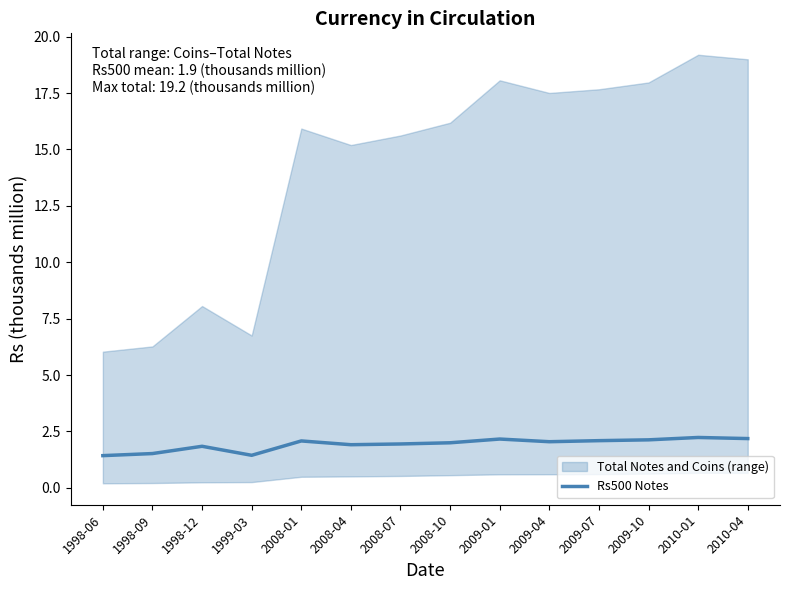

Reading left to right, transcribe all the data shown in this chart.

1998-06=1.4	1998-09=1.5	1998-12=1.8	1999-03=1.4	2008-01=2.1	2008-04=1.9	2008-07=1.9	2008-10=2.0	2009-01=2.2	2009-04=2.0	2009-07=2.1	2009-10=2.1	2010-01=2.2	2010-04=2.2